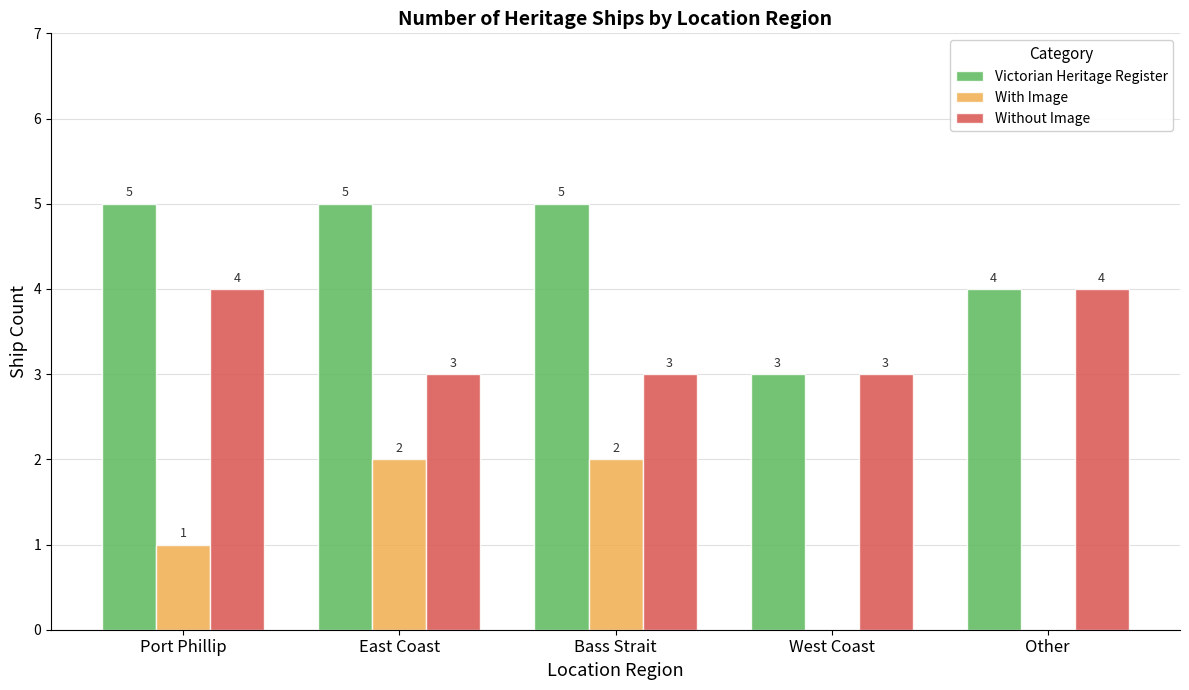

What is the total value across all series at Bass Strait?

10